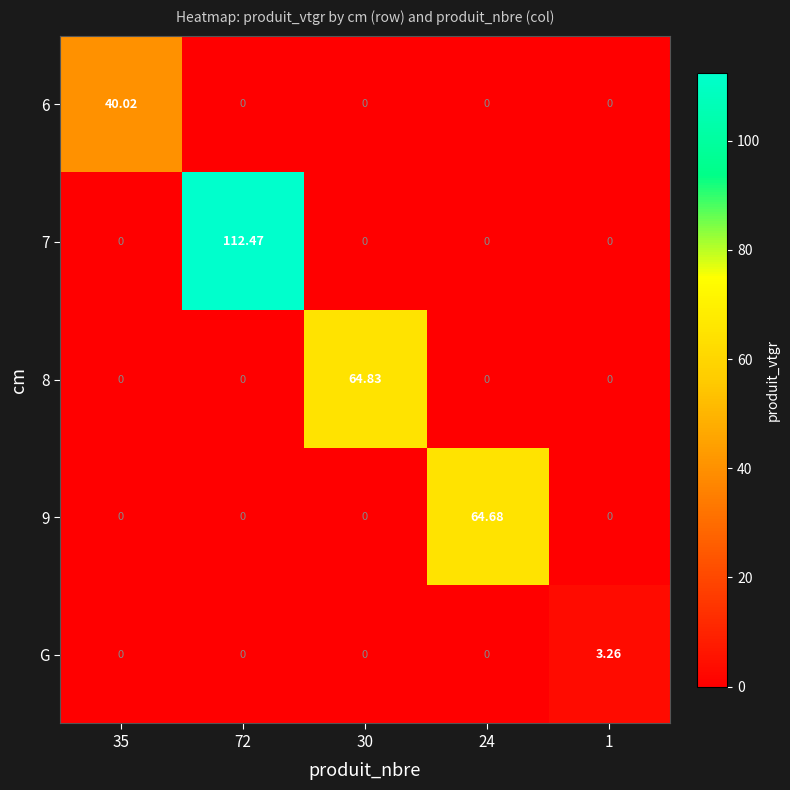

How many series are shown in this chart?

5